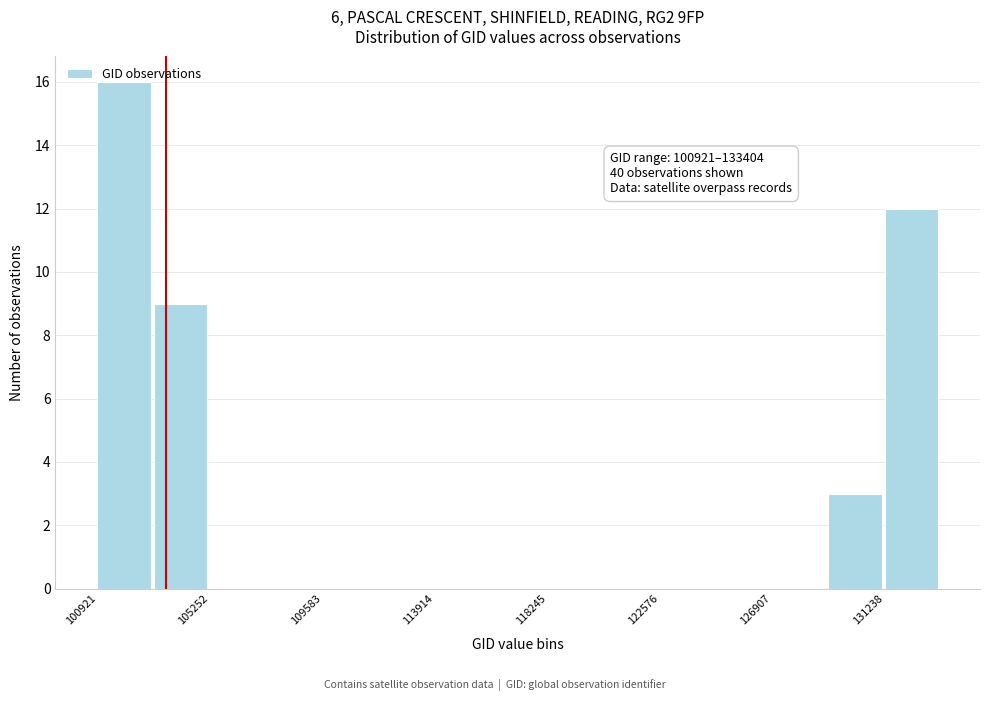

Which range on the x-axis has the tallest bar?

101000 to 103000